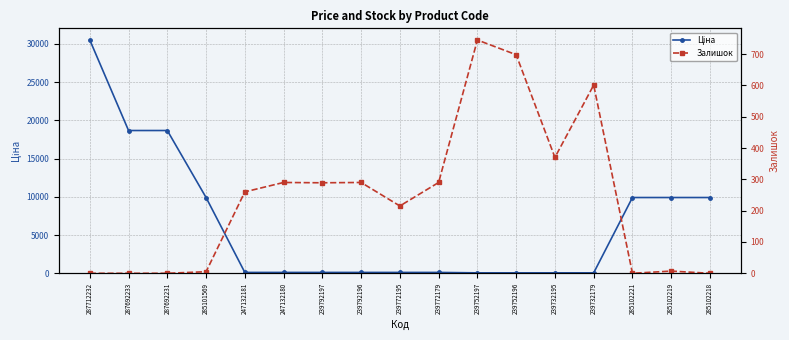

Reading left to right, extract all data points from this chart.

Ціна: 30512.3	18671.5	18671.5	9908.5	113.3	113.3	113.3	113.3	113.3	113.3	56.7	56.7	56.7	56.7	9908.5	9908.5	9908.5
Залишок: 0.0	0.0	0.0	5.0	260.0	290.0	289.0	290.0	215.0	290.0	745.0	698.0	370.0	601.0	0.0	7.0	0.0